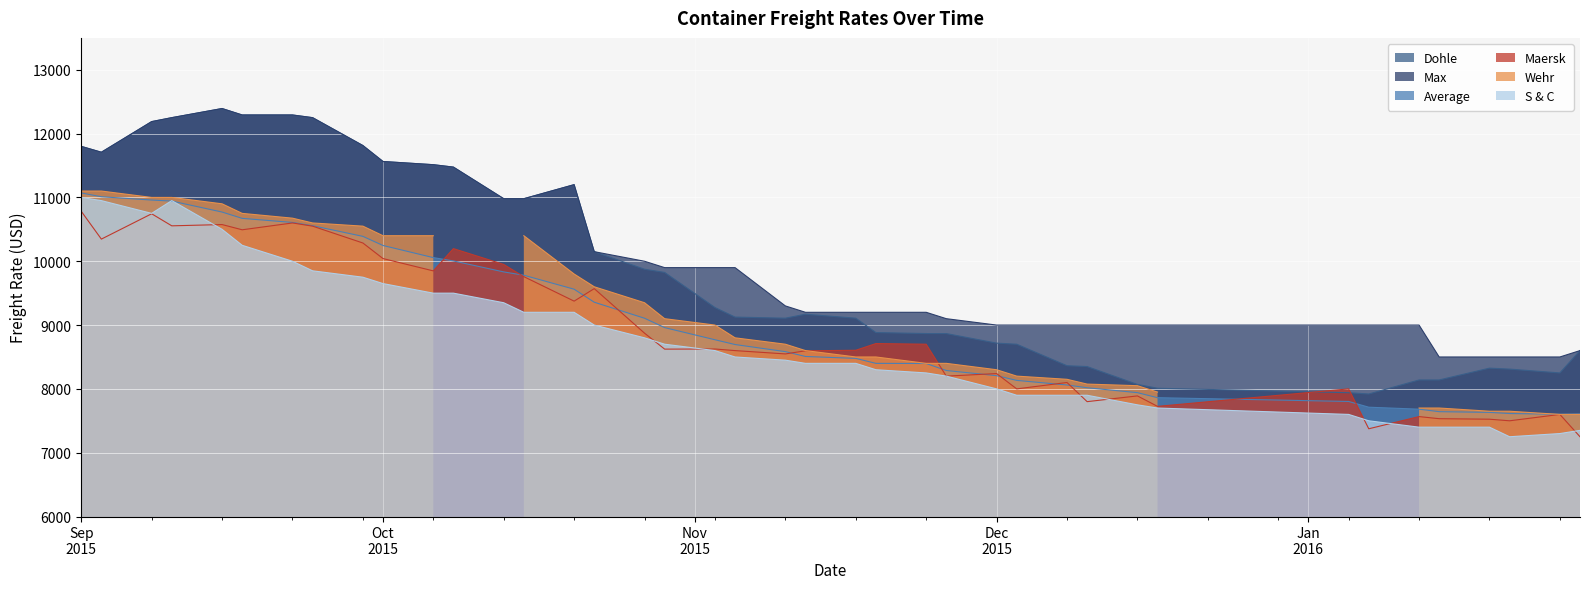

True or false: Max and Average cross at least once.

False